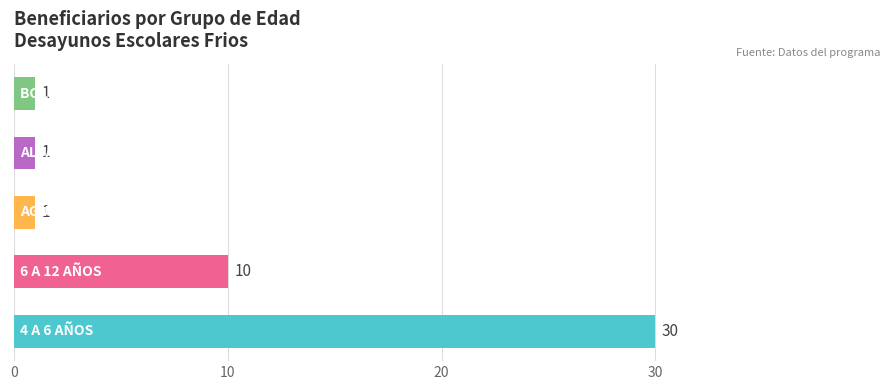

What is the greatest value displayed?

30